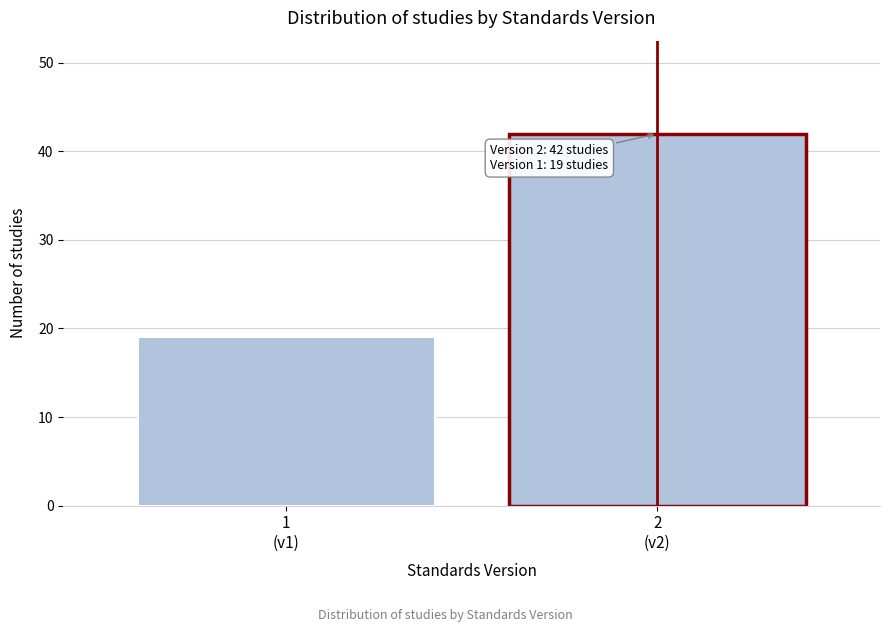

Reading left to right, list all the values displayed in this chart.

19	42